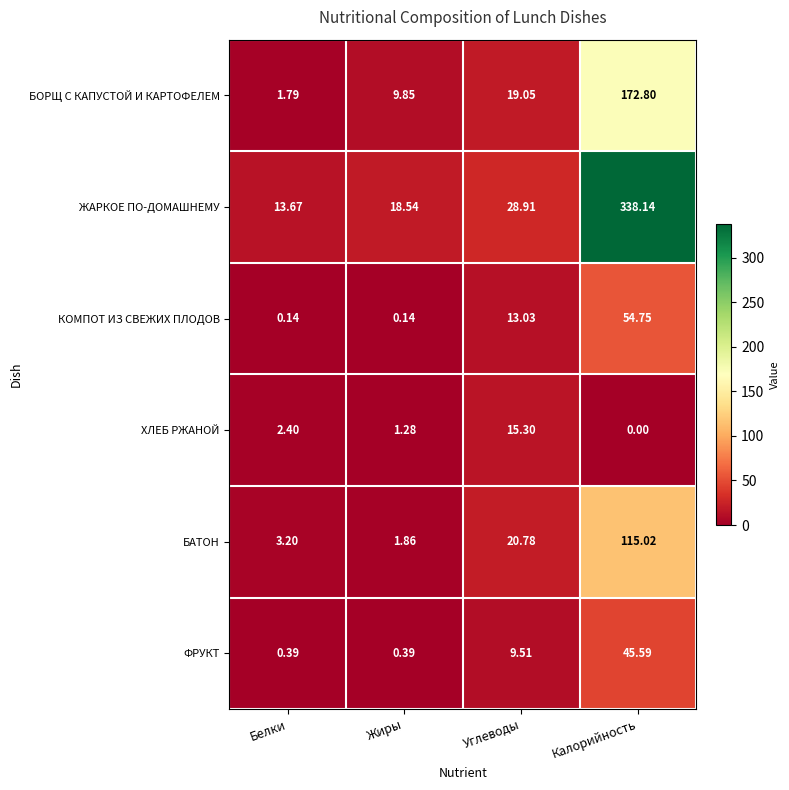

Which series has the largest total across all categories?

ЖАРКОЕ ПО-ДОМАШНЕМУ